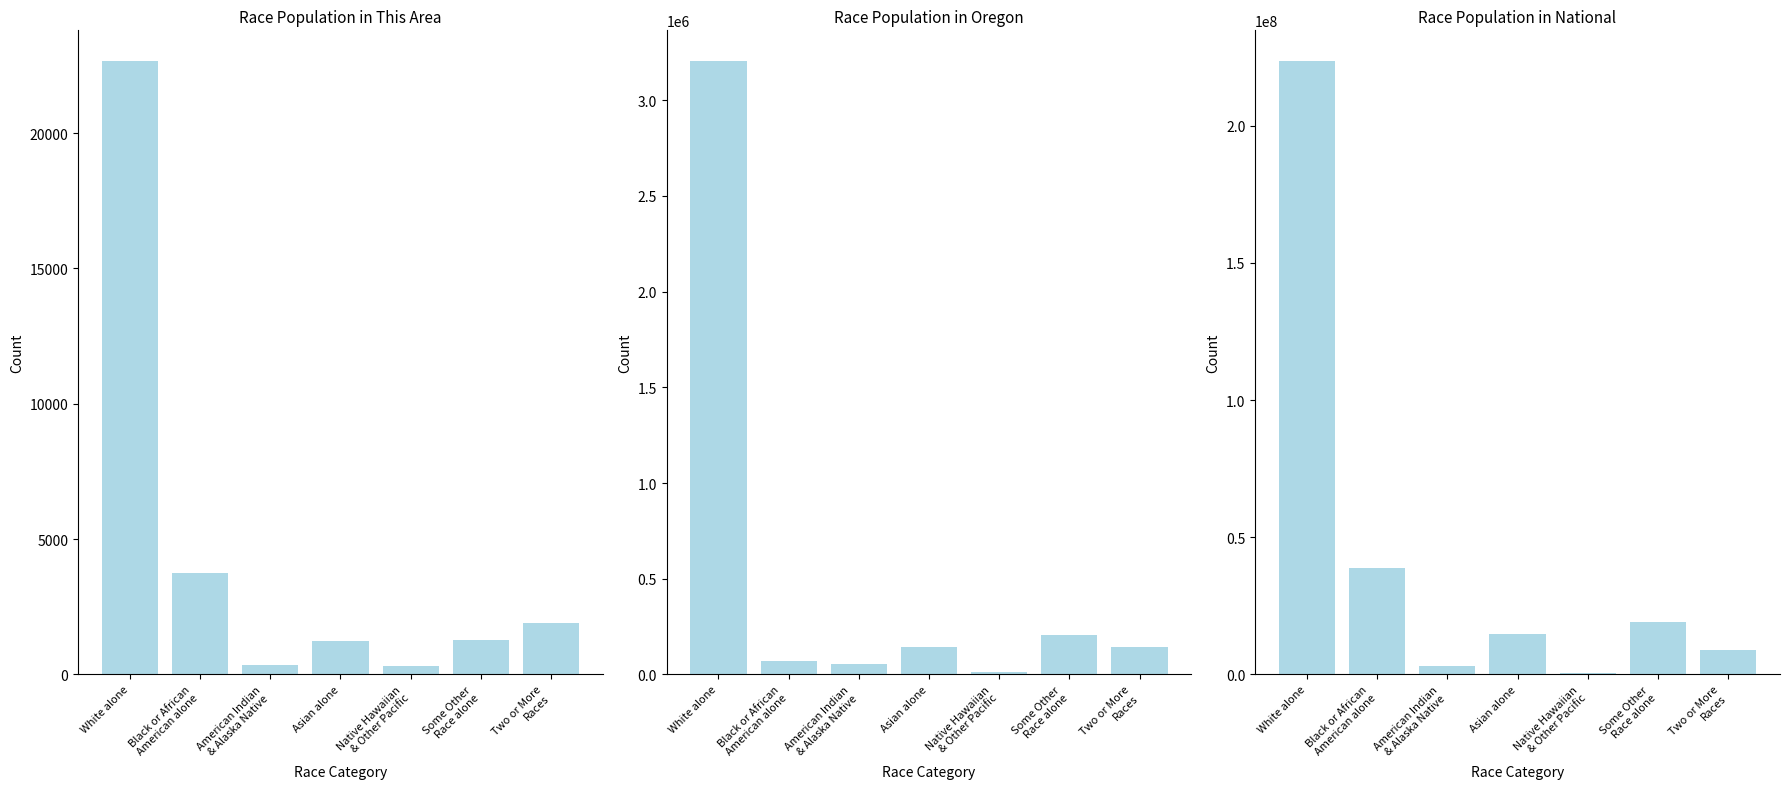

How many data points does each series have?

7